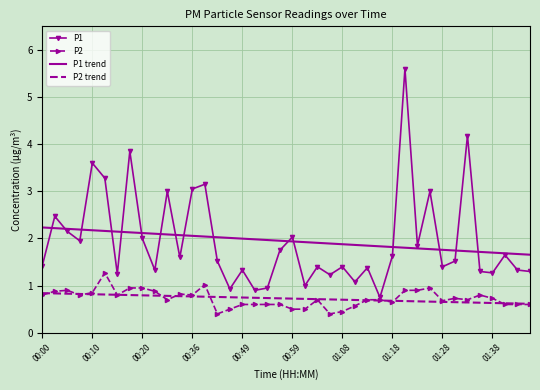

What is the difference between the maximum and minimum values in the P2 trend series?

0.2